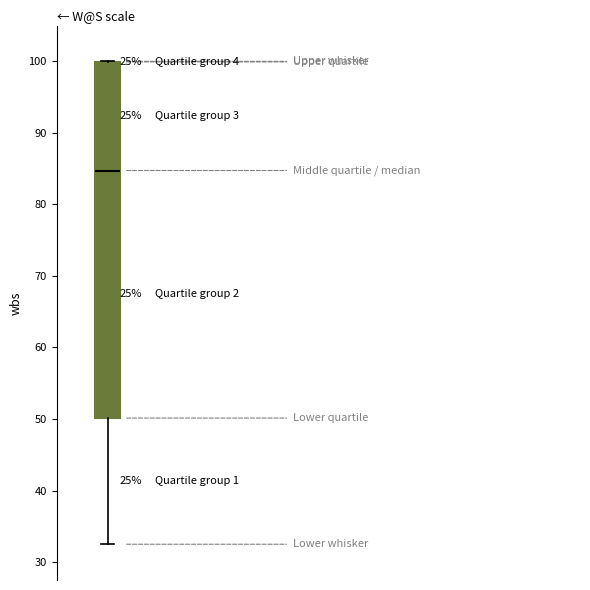

Transcribe this box plot: give where the median line is, the range the box spans, and where the two whiskers end, as read against the y-axis. The values are not printed on the chart, so give them approximately, as read against the axis.

median 85, box 50 to 100, whiskers 32 to 100